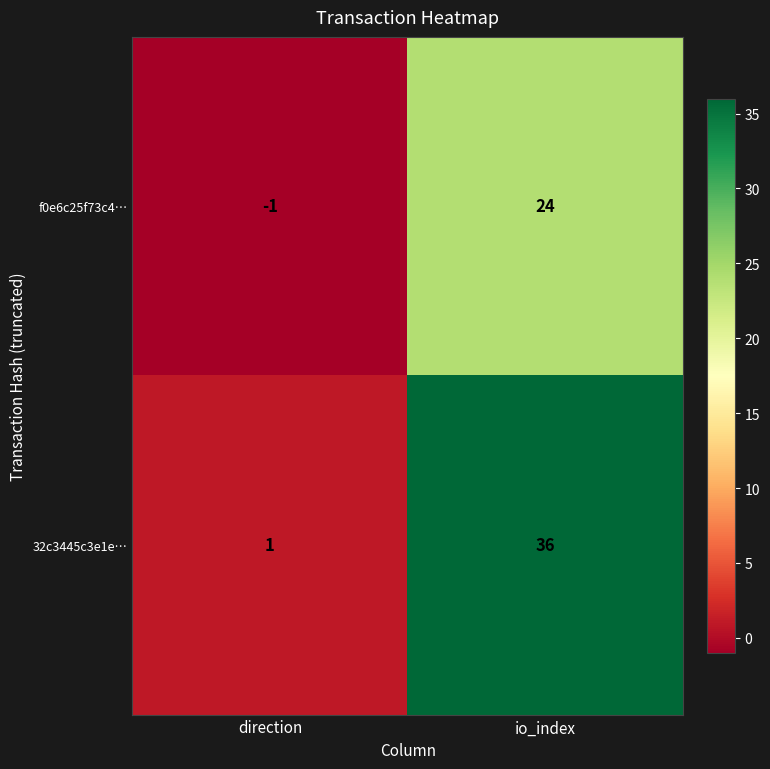

At how many categories does at least one series exceed 22?

1